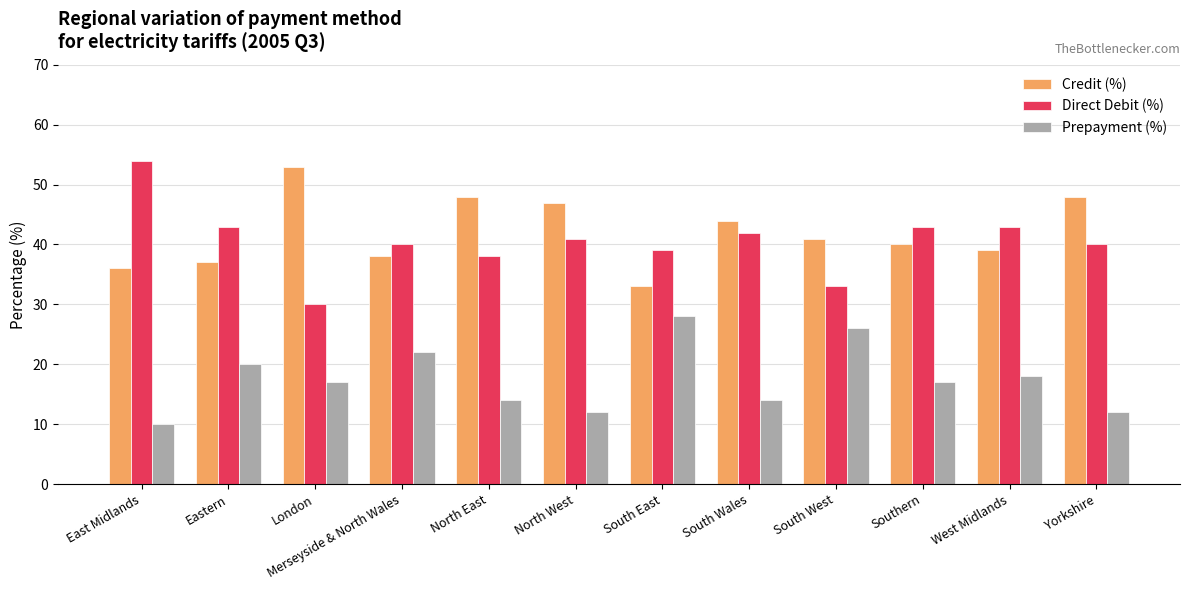

What is the smallest value displayed?

10